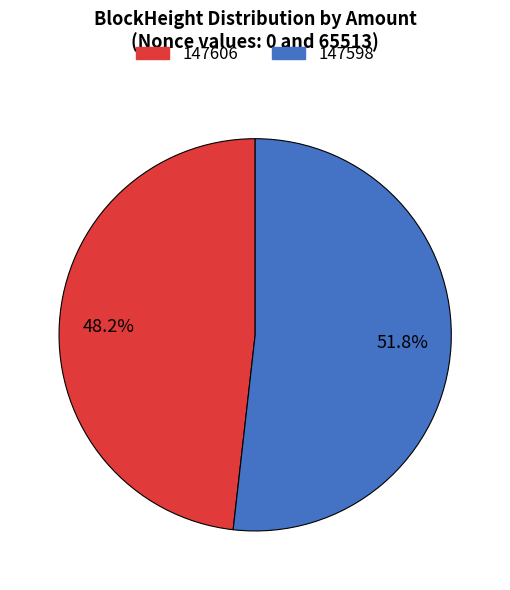

What is the largest slice in the pie chart?

147598